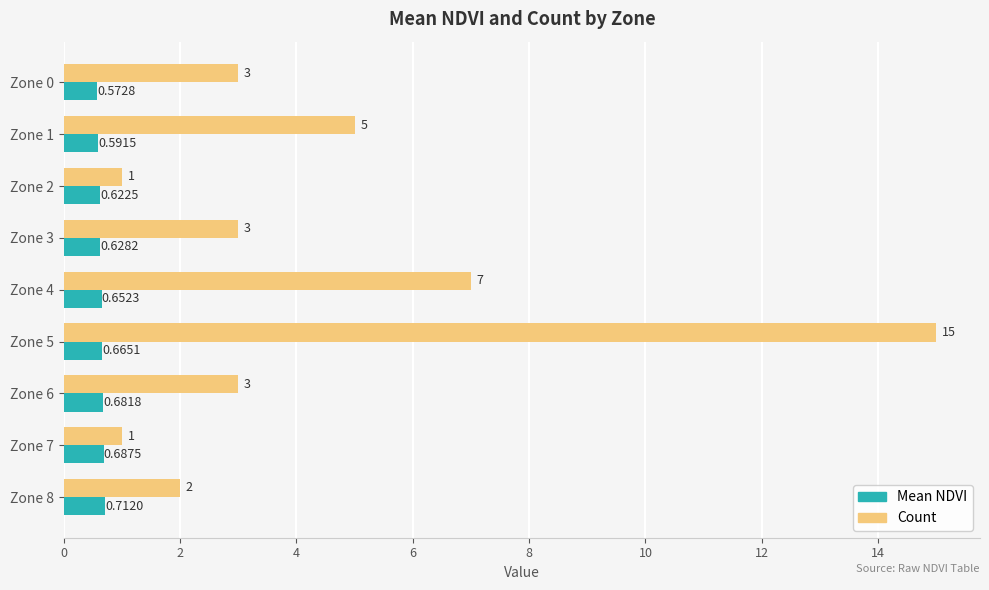

Which series has the largest total across all categories?

Count